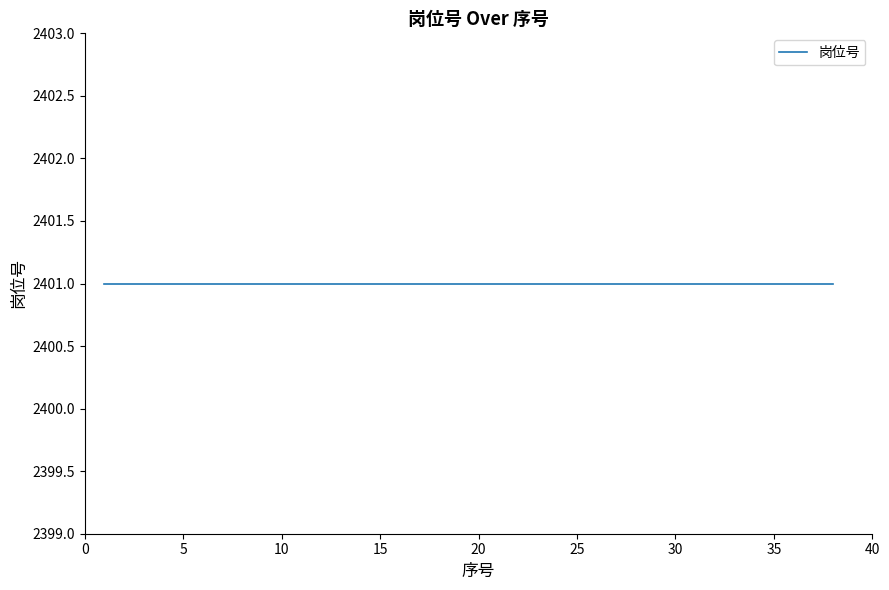

What is the value of the 8th point from the left?

2401